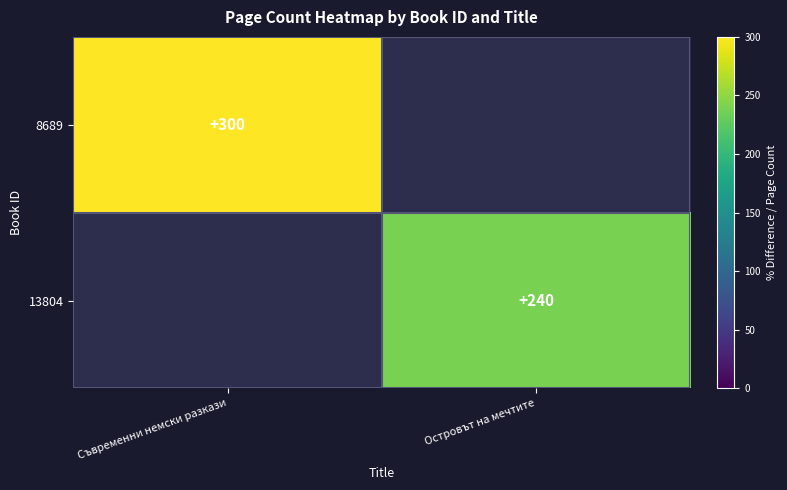

True or false: 8689 has a value of 79 at Съвременни немски разкази.

False